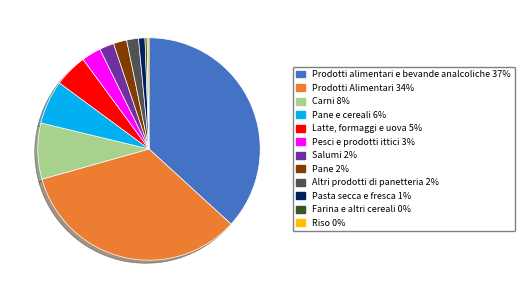

Does any single category account for the majority?

No